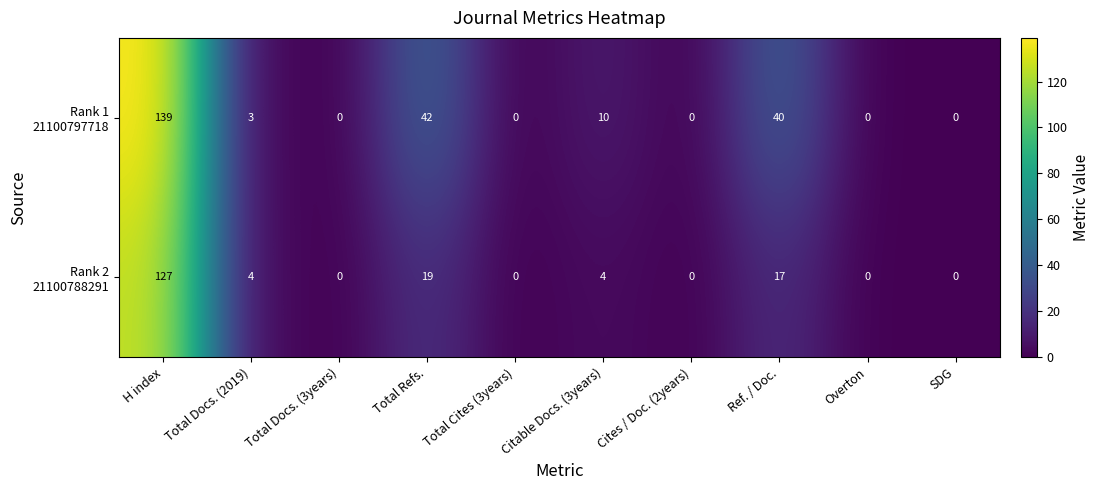

At which category is the sum across all series the highest?

H index